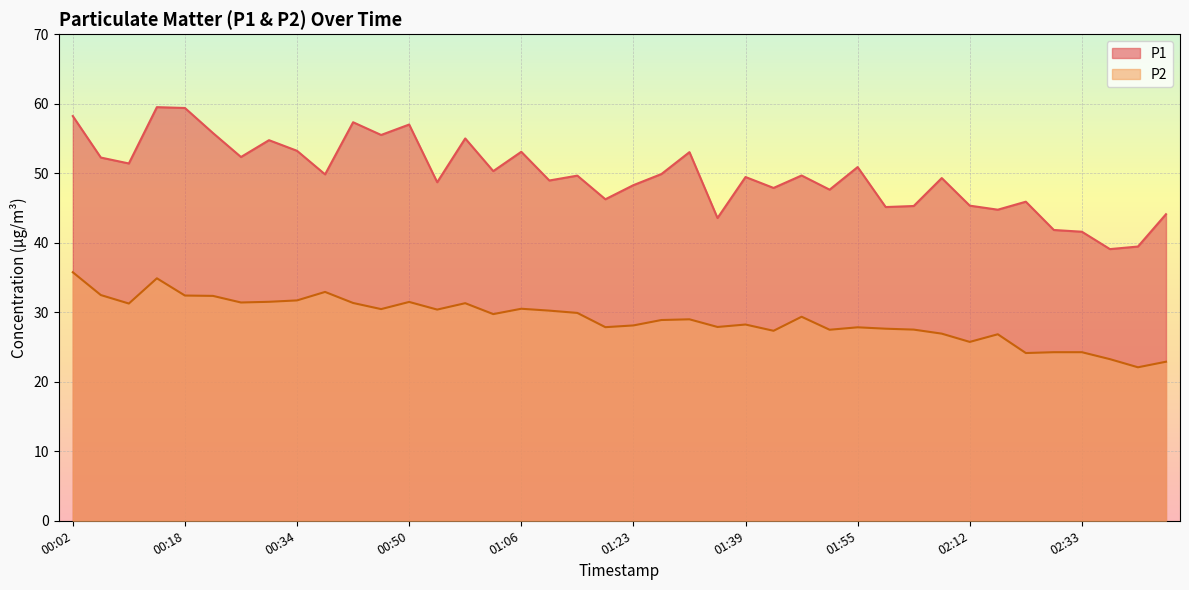

Where is the first local minimum for P1?

00:10